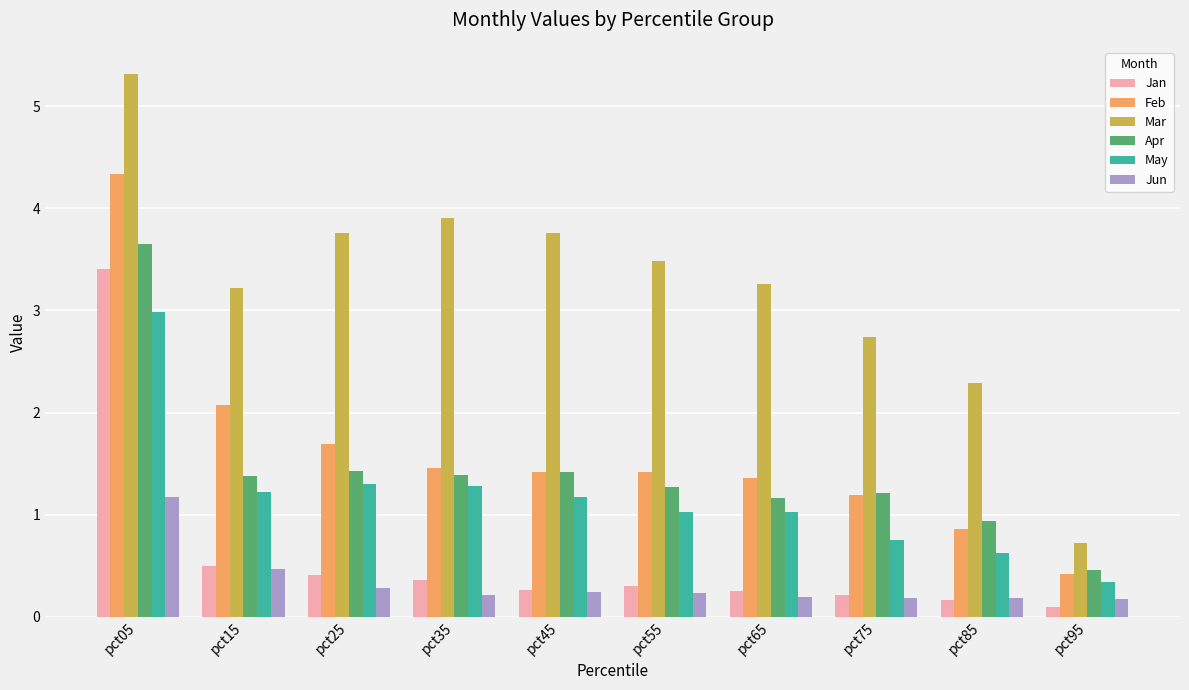

What is the sum of the Jan values at pct85 and pct75?

0.4